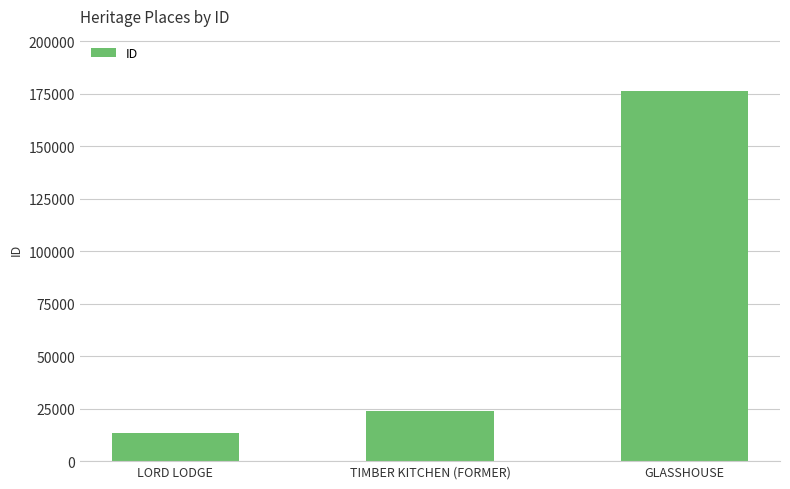

What is the difference between the values at LORD LODGE and TIMBER KITCHEN (FORMER)?

10251